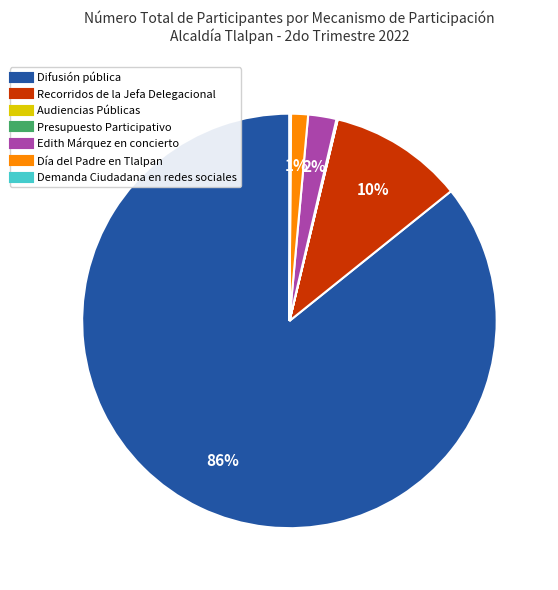

True or false: Día del Padre en Tlalpan accounts for 1% of the total.

True